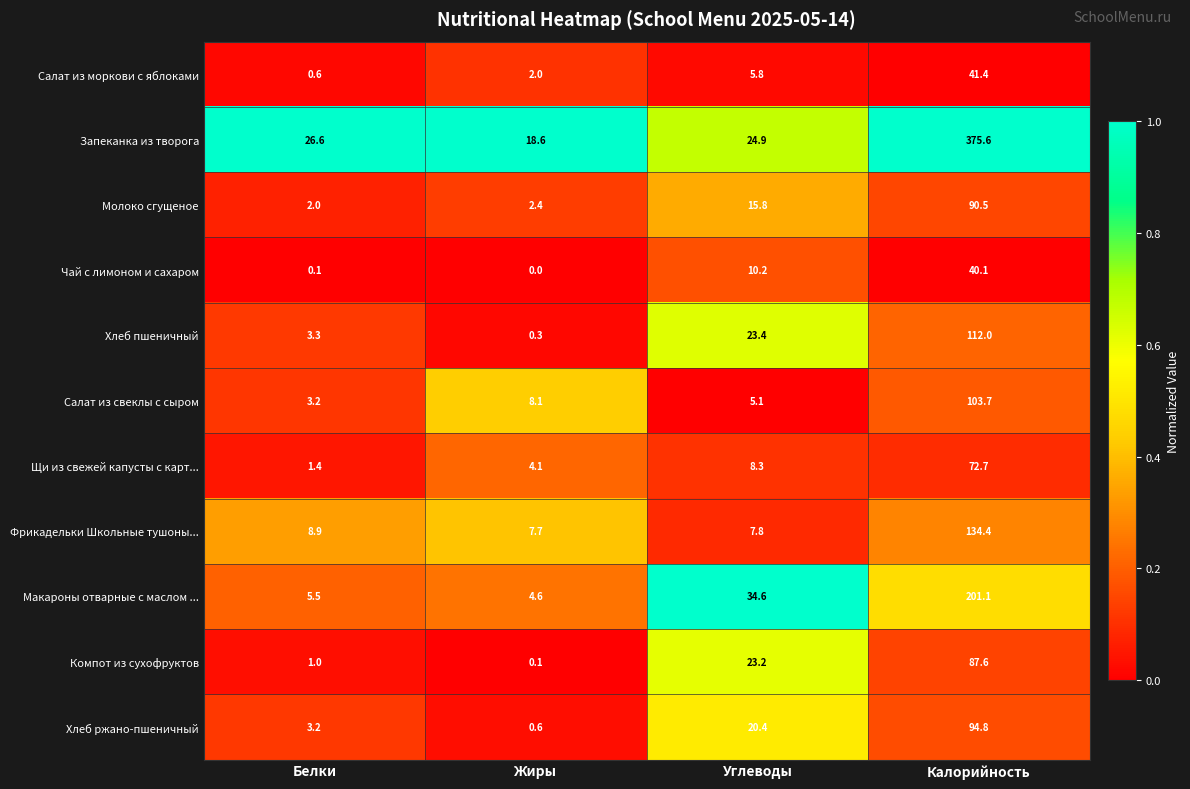

At which label does Молоко сгущеное first exceed 15?

Углеводы